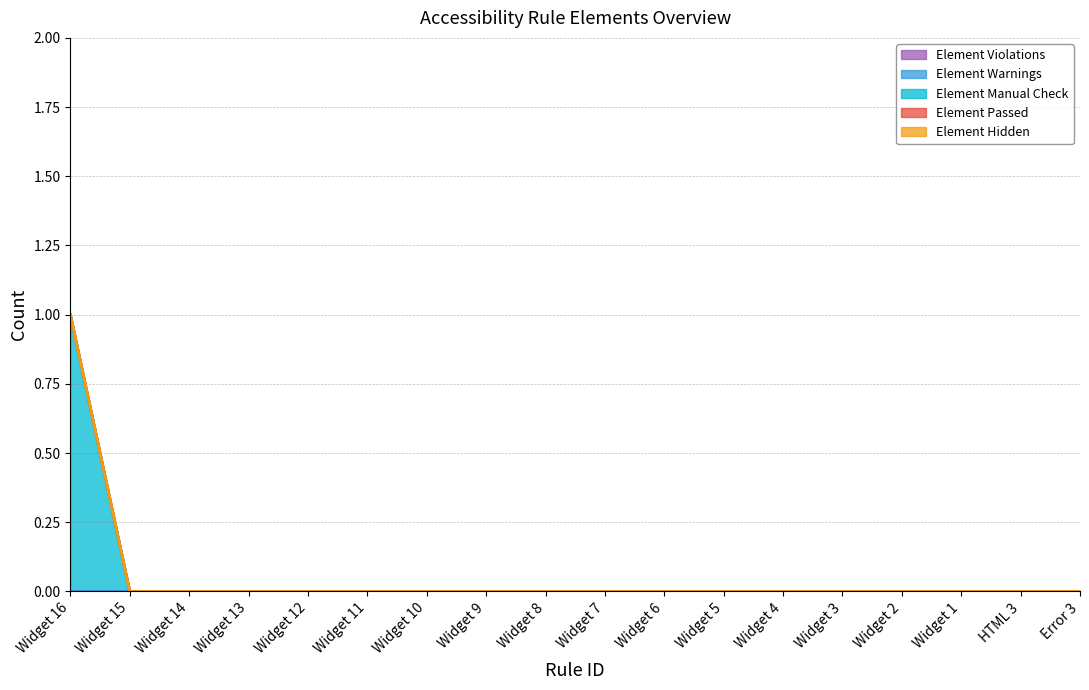

True or false: Element Violations has more than 1 interior local peaks.

False